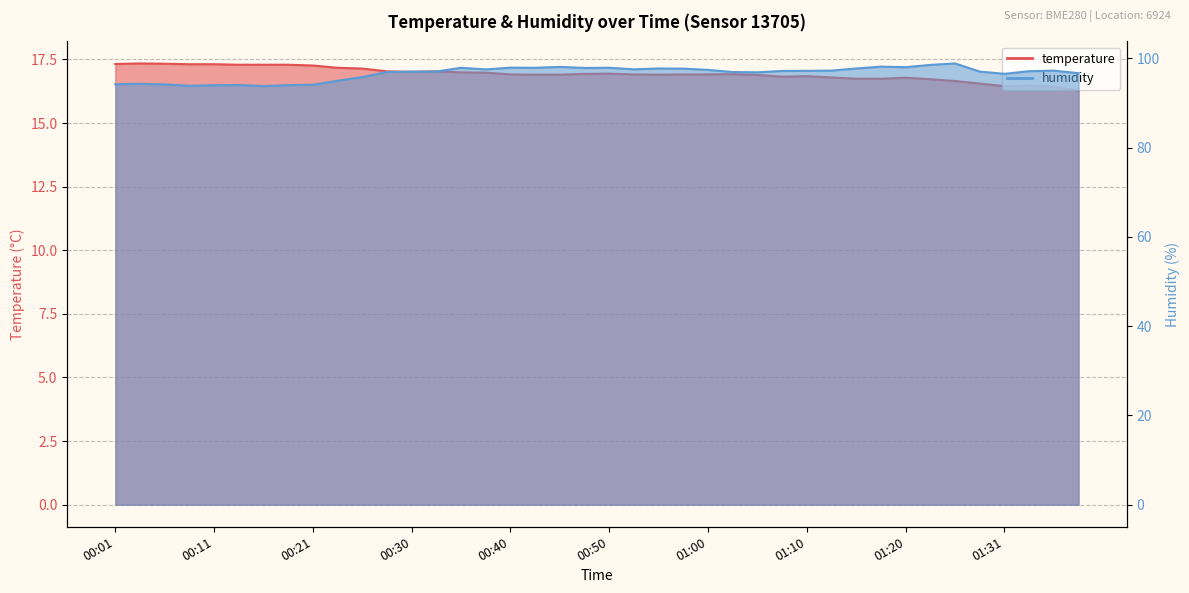

True or false: humidity and temperature cross at least once.

False